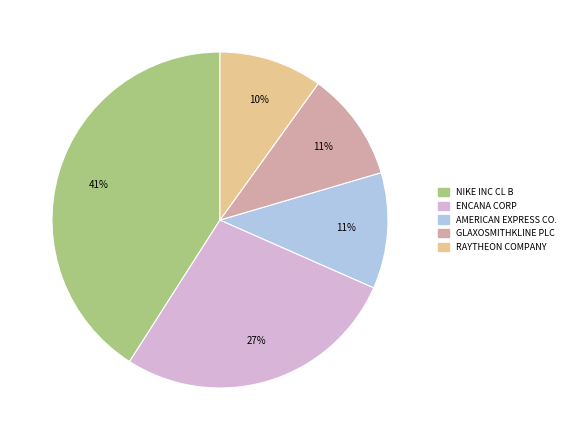

Between RAYTHEON COMPANY and GLAXOSMITHKLINE PLC, which is larger?

GLAXOSMITHKLINE PLC